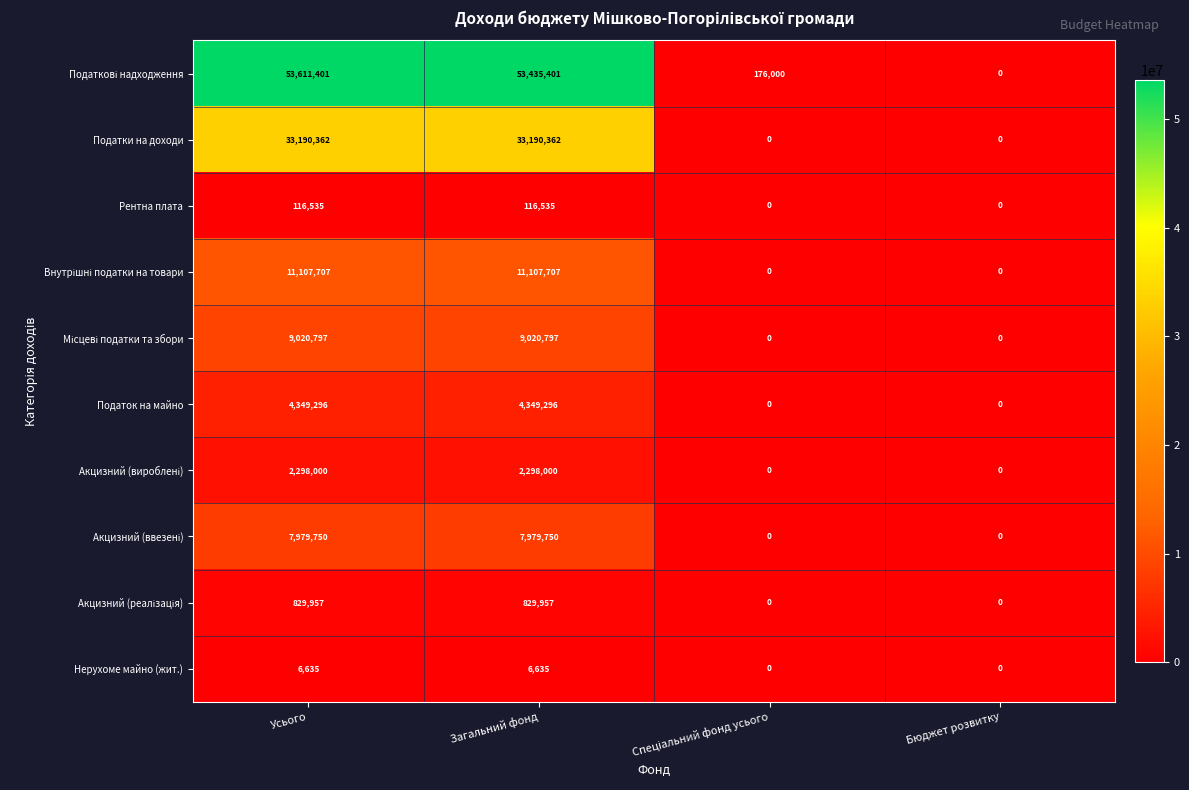

What is the difference between the maximum and minimum values in the Податок на майно series?

4349296